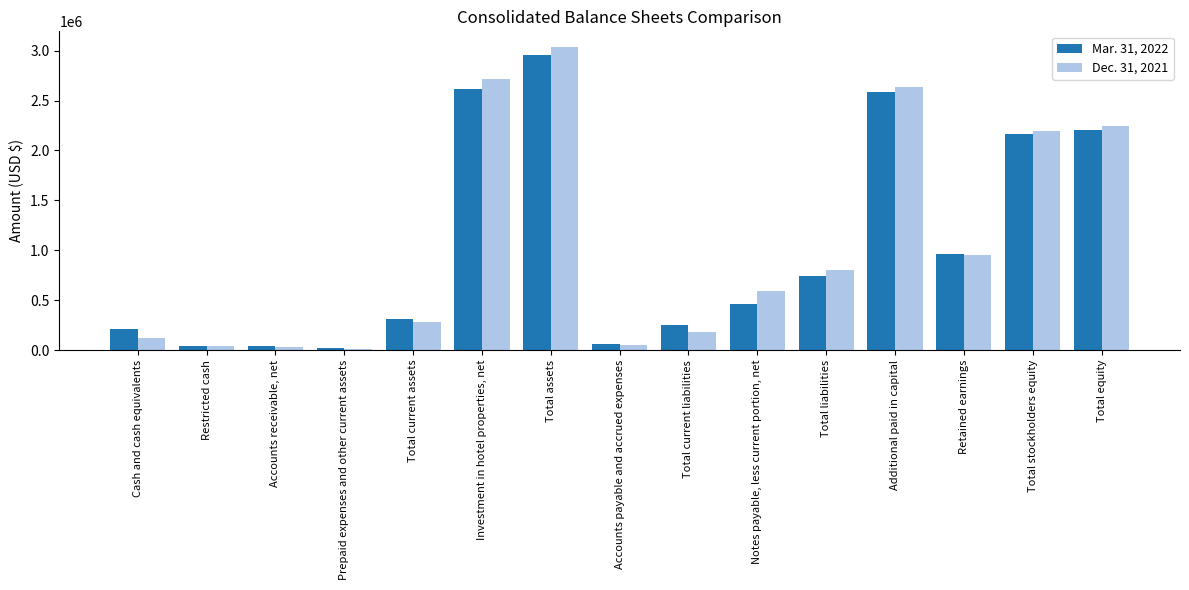

Which series changed the most between Investment in hotel properties, net and Notes payable, less current portion, net?

Mar. 31, 2022